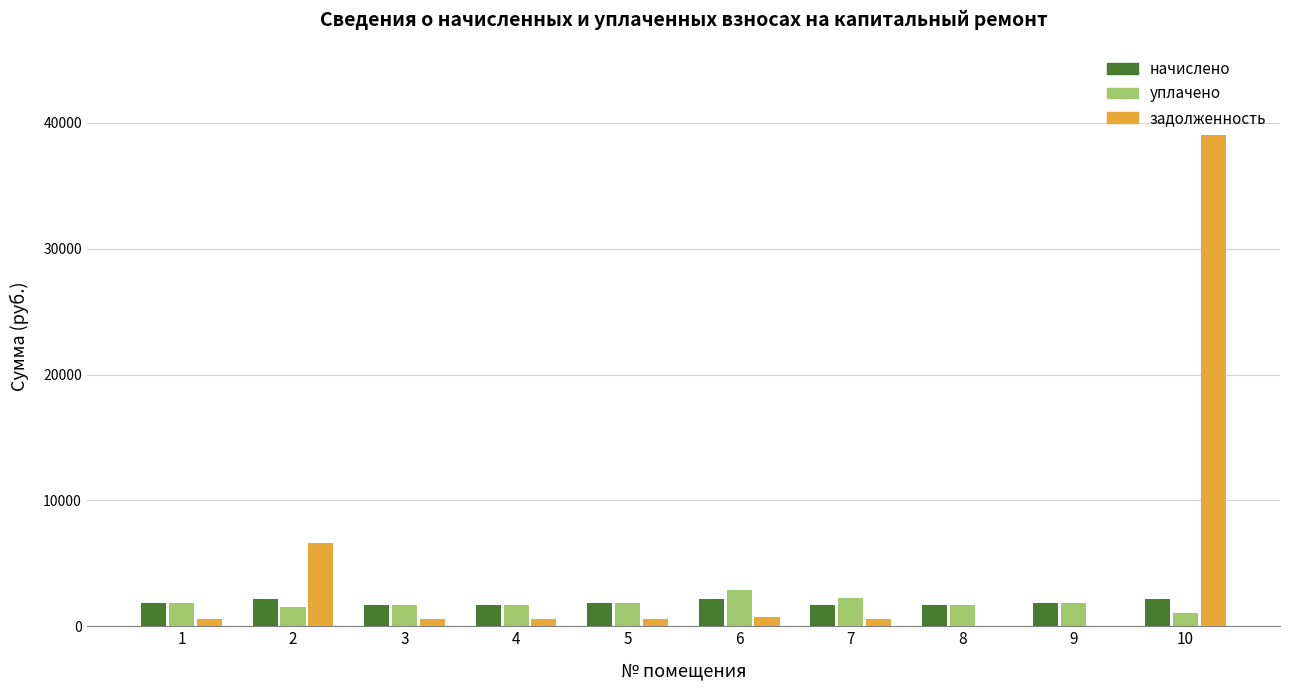

Which series changed the most between 4 and 10?

задолженность